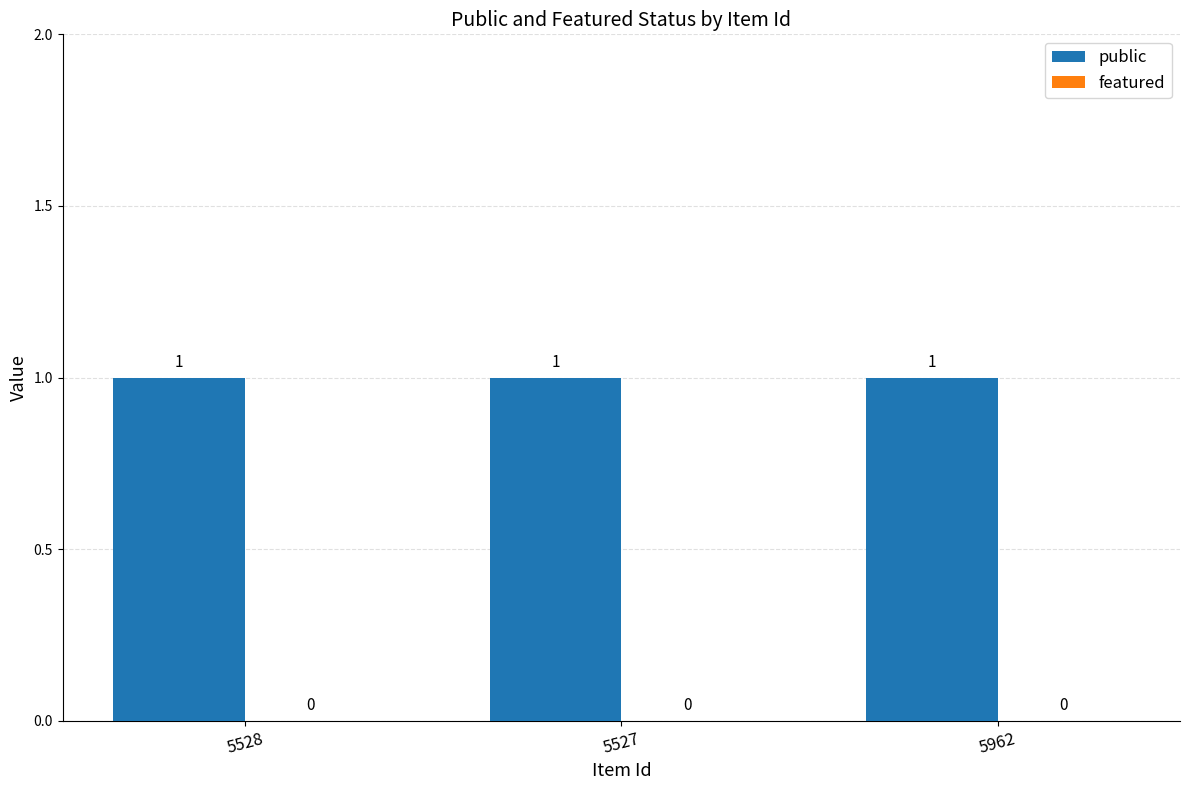

Reading left to right, what are all the values shown in this chart?

public: 1	1	1
featured: 0	0	0